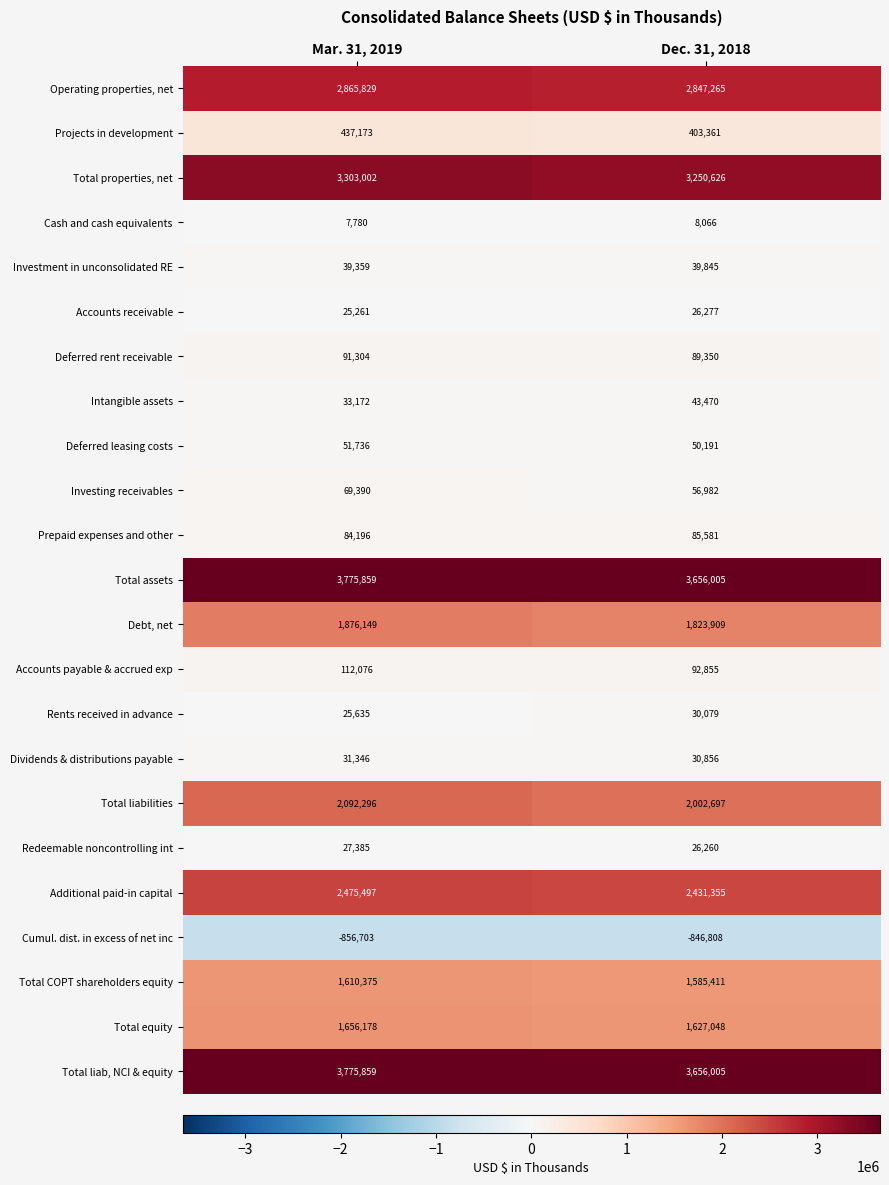

What is the sum of the Total liabilities values at Mar. 31, 2019 and Dec. 31, 2018?

4094993